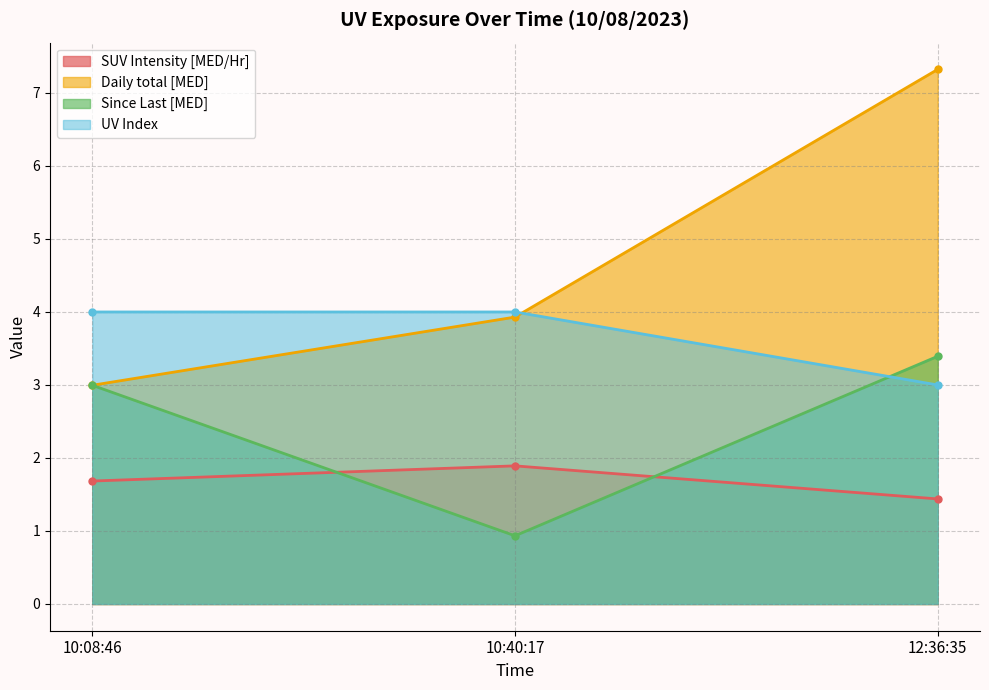

What is the maximum value for UV Index?

4.0